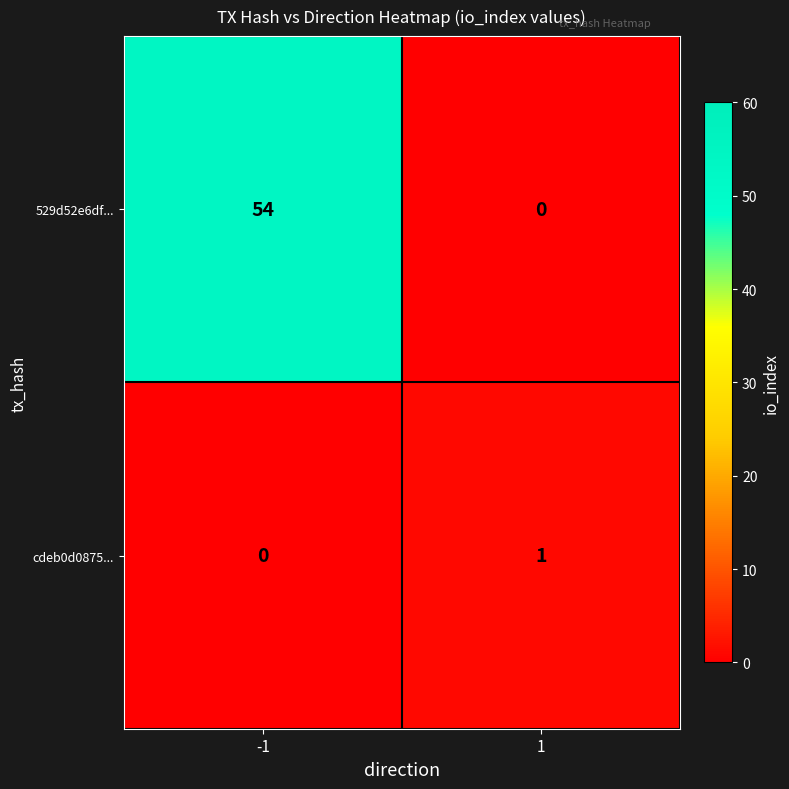

What is the average value of the 529d52e6df... series?

27